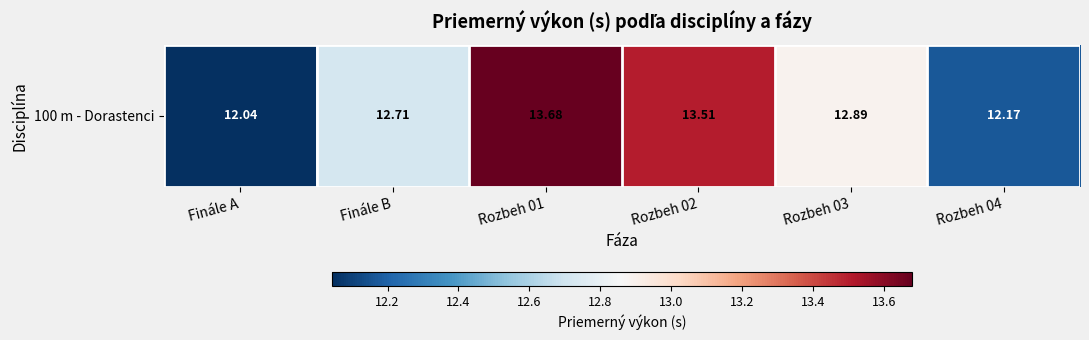

What is the sum of the values at Rozbeh 03 and Rozbeh 04?

25.1